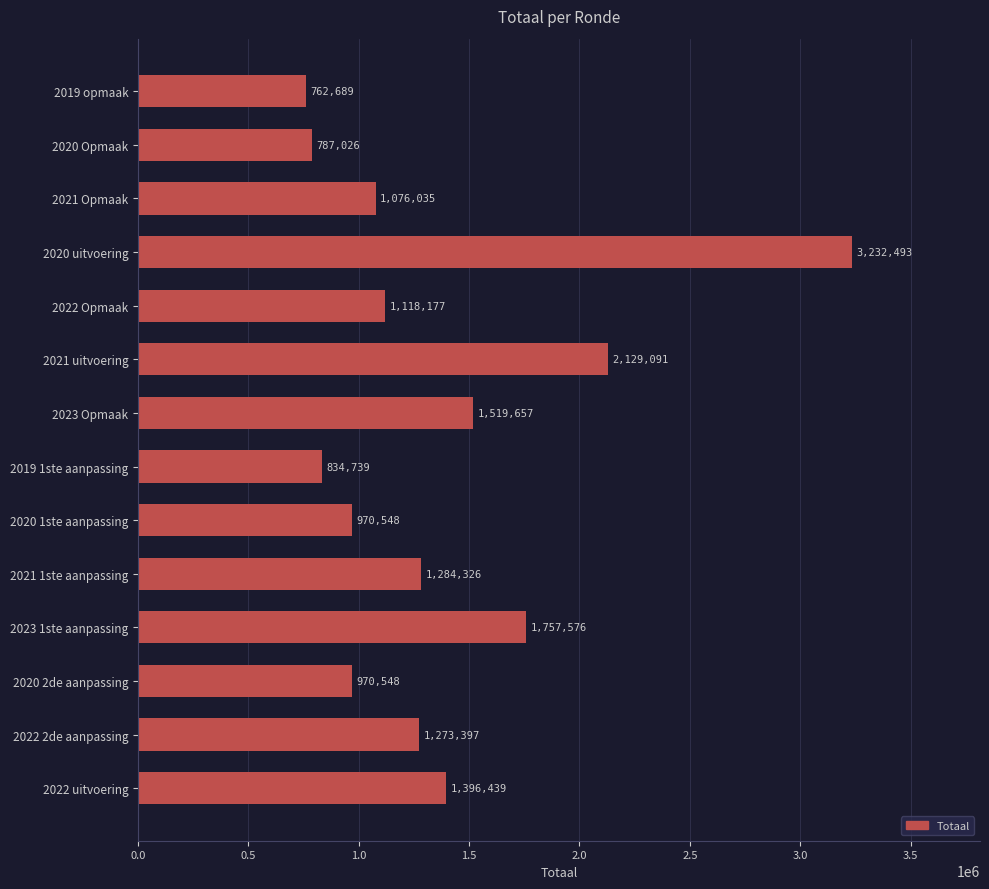

Which has a higher value, 2021 uitvoering or 2020 uitvoering?

2020 uitvoering